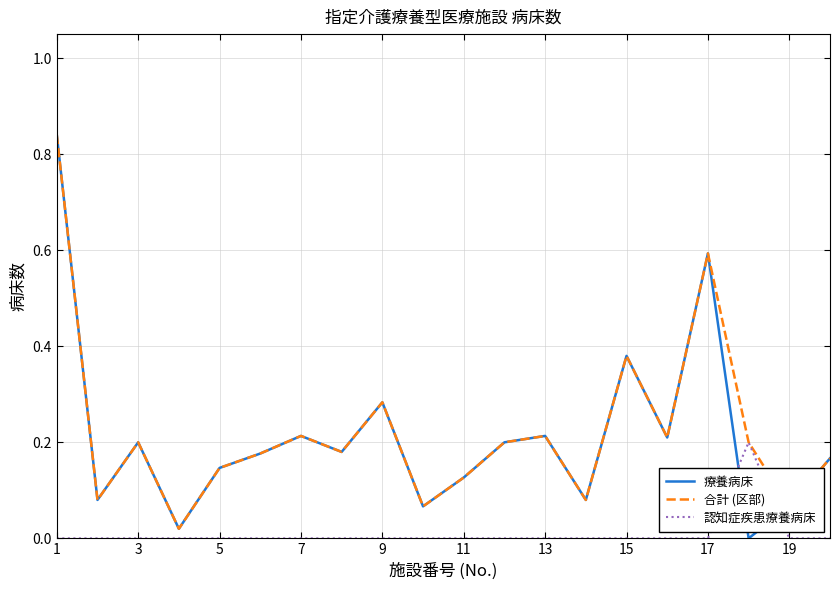

Which series has the largest range (max minus min)?

療養病床